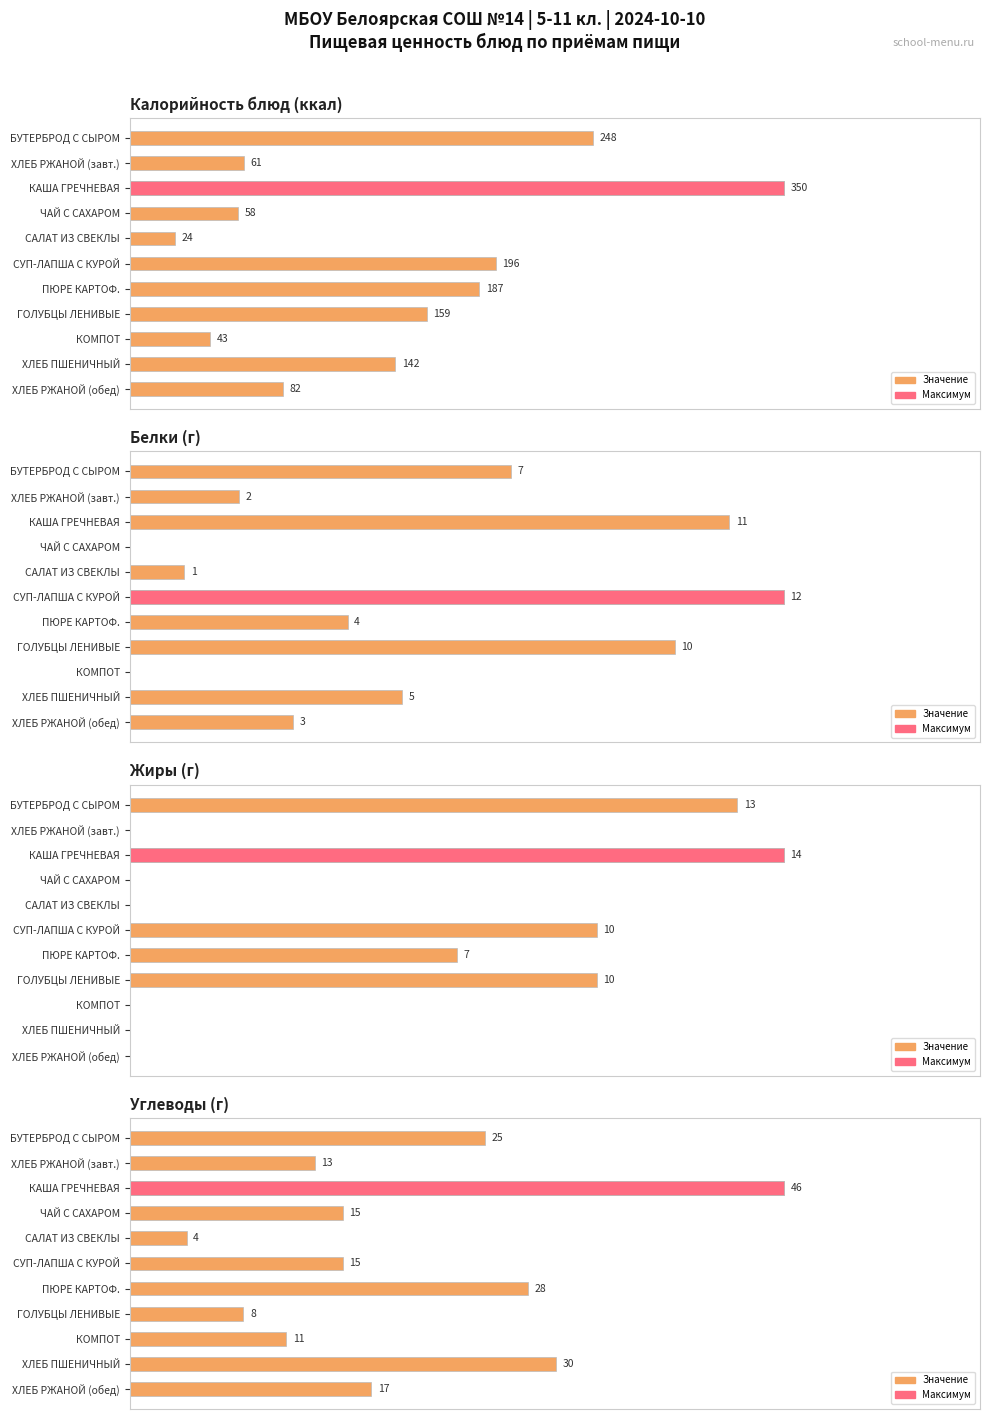

The Белки (г) (значение) series shows 4 at БУТЕРБРОД С СЫРОМ. True or false?

False